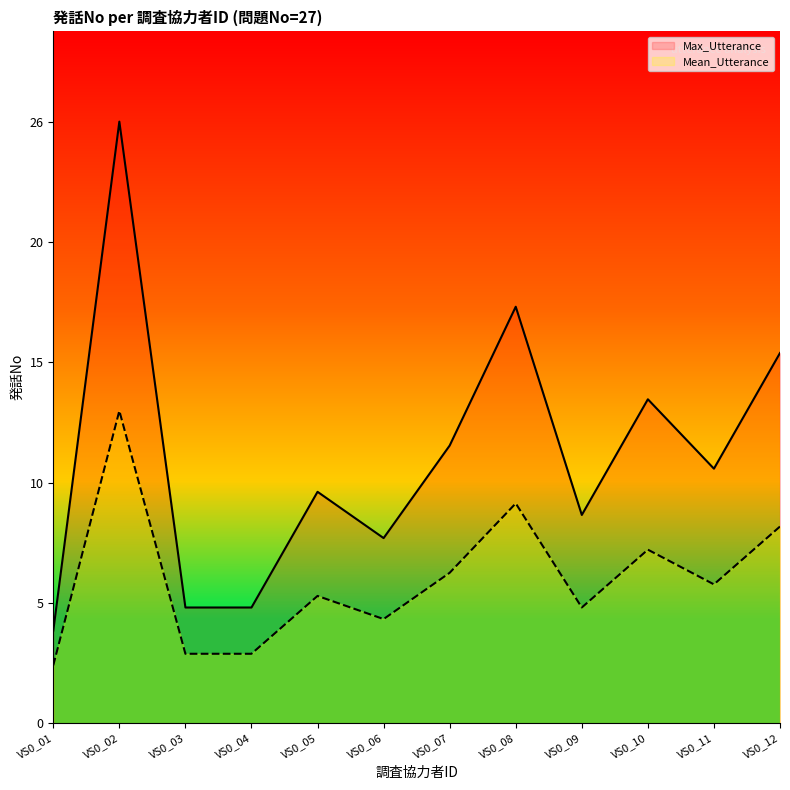

What are all the series names shown in the legend?

Max_Utterance, Mean_Utterance